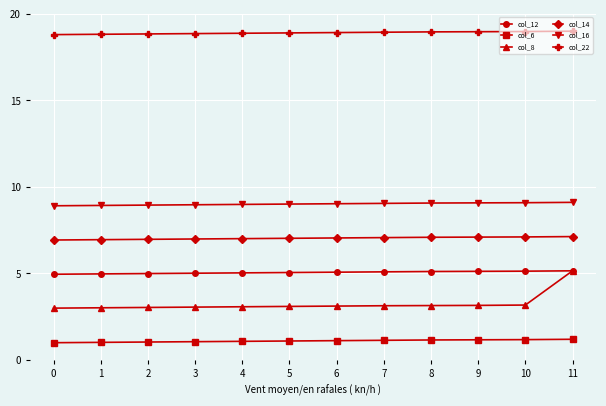

True or false: col_16 and col_22 intersect in this chart.

False